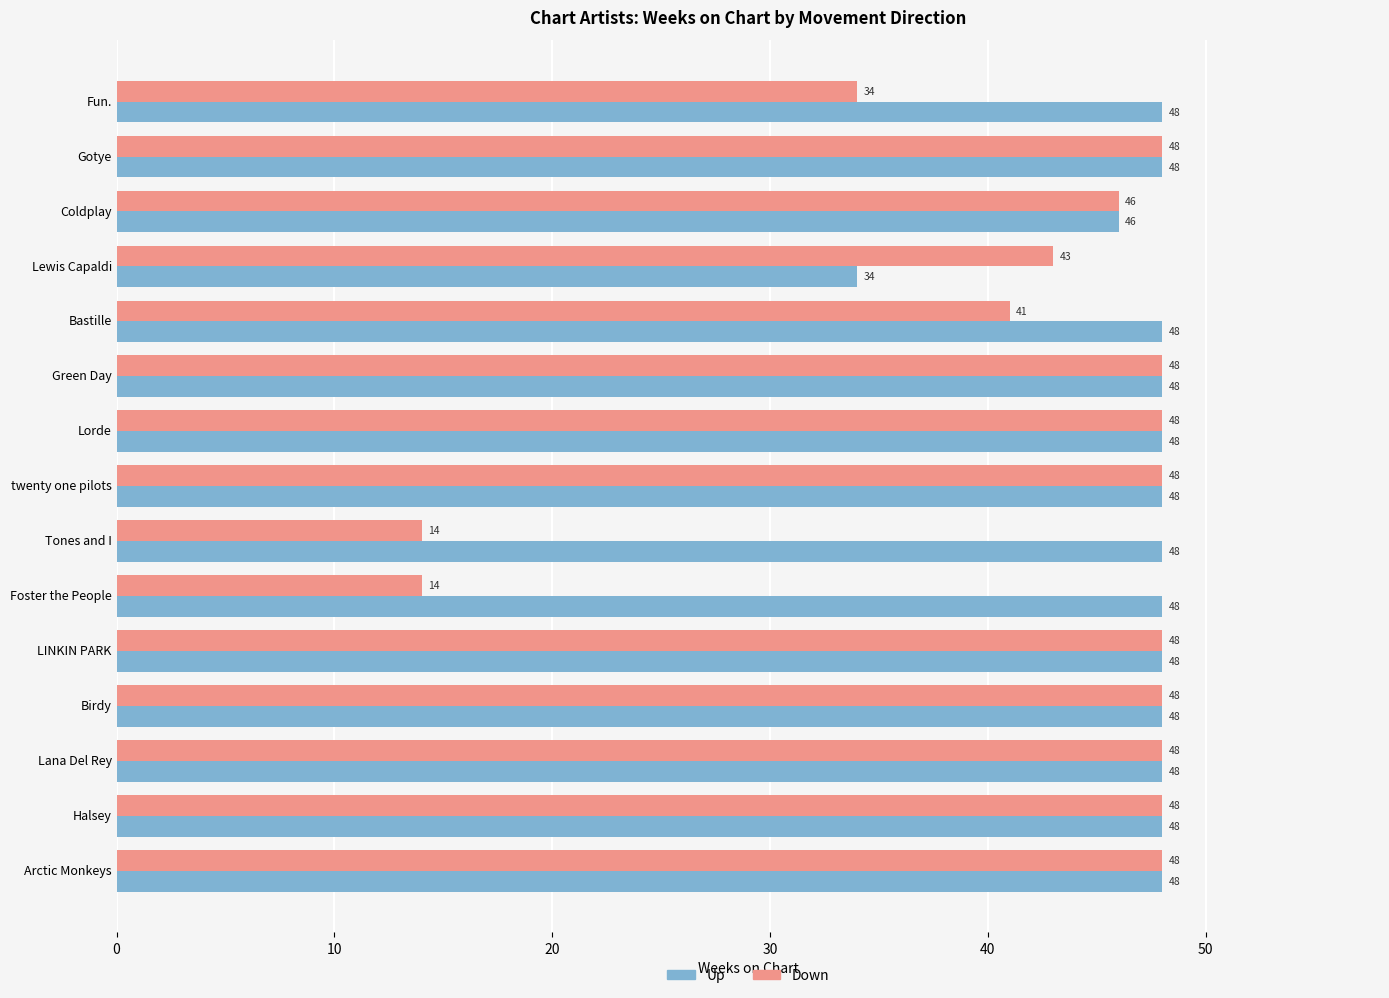

What is the spread (max minus min) of values at Tones and I?

34